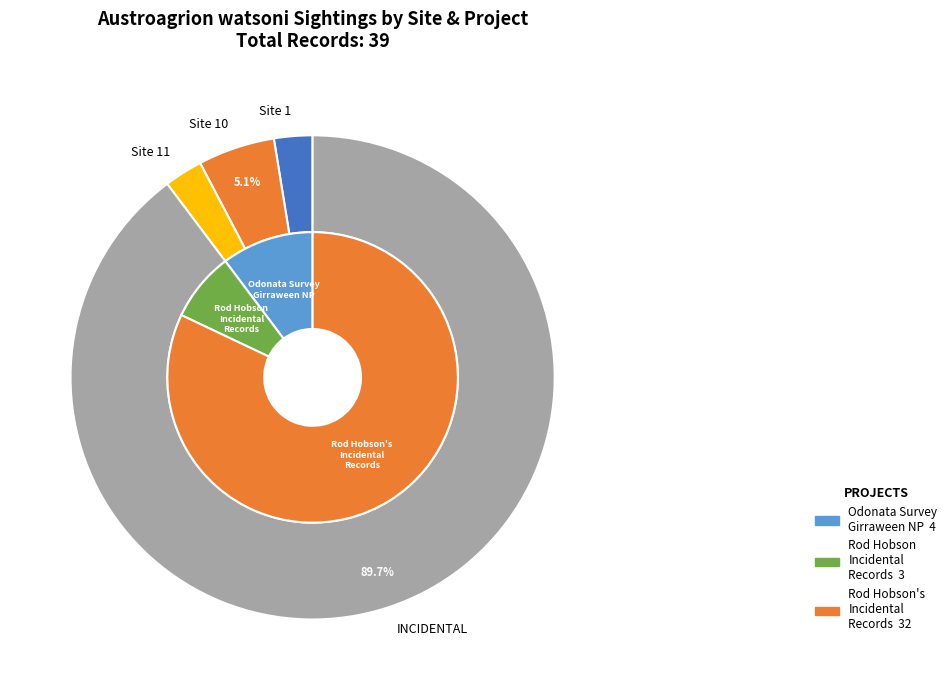

Is it true that Site 11 is 1% of the pie?

False